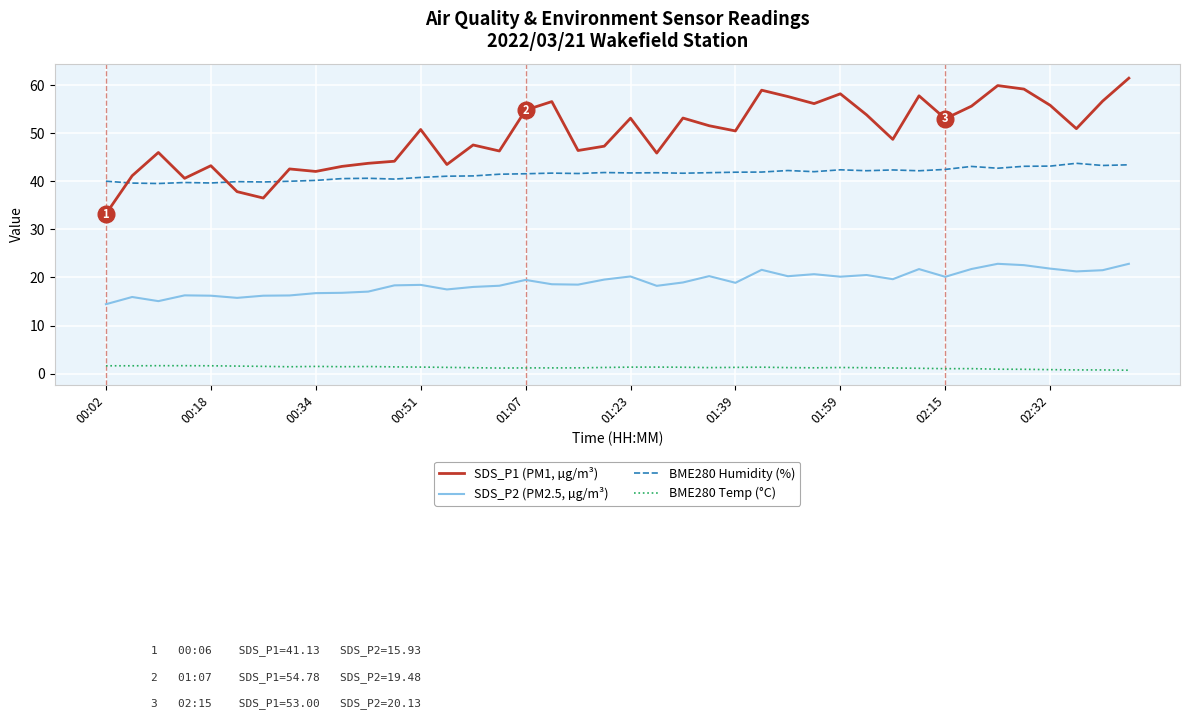

Which series has the largest range (max minus min)?

SDS_P1 (PM1, µg/m³)